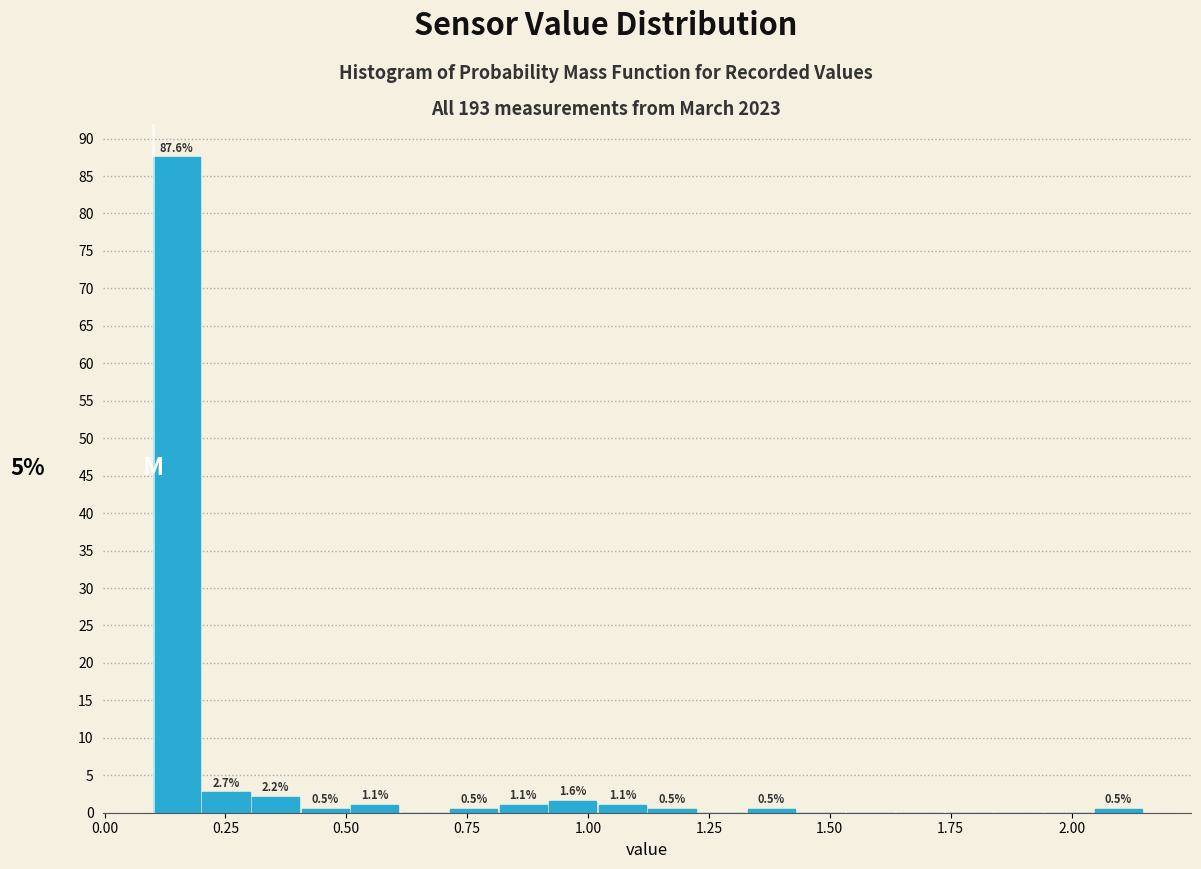

Around what value on the x-axis is the tallest bar? Give the approximate position of its centre, as read against the axis.

0.15